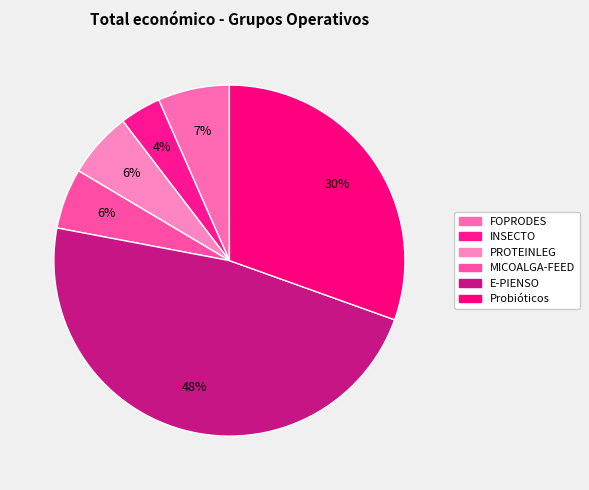

Is E-PIENSO the majority of the pie?

No